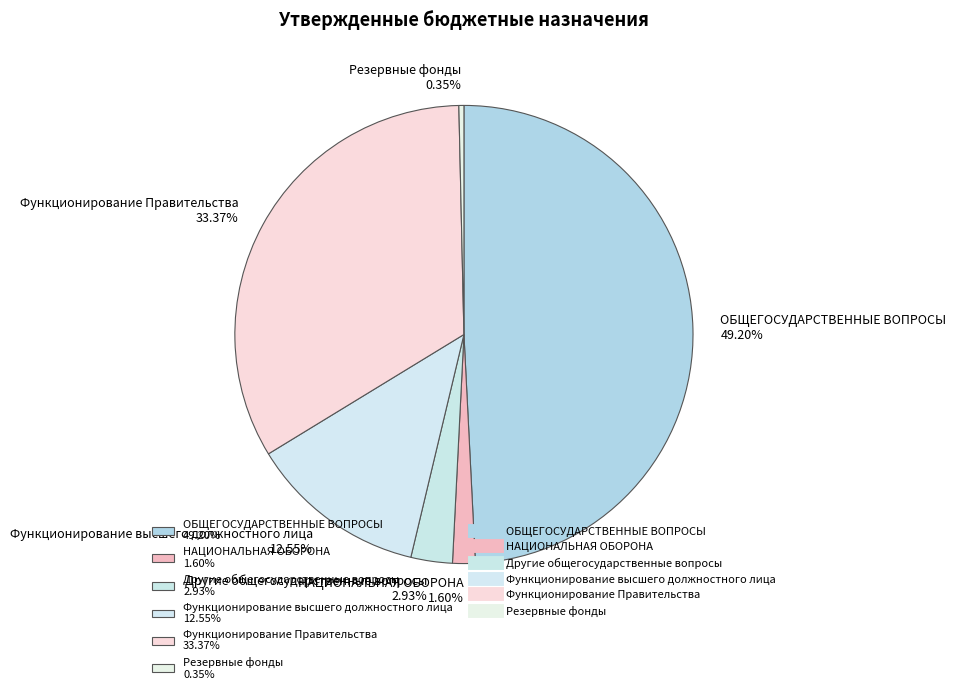

To the nearest percent, what is the combined percentage of Функционирование Правительства and НАЦИОНАЛЬНАЯ ОБОРОНА?

35%